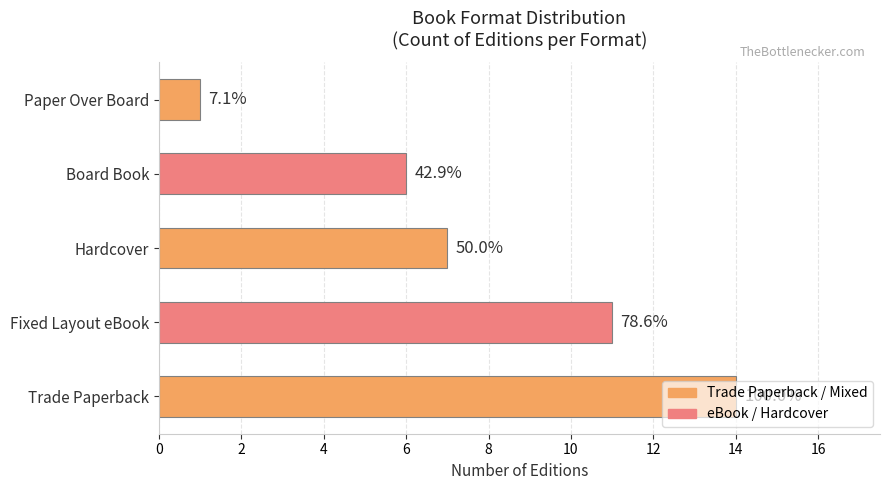

Does the chart contain any negative values?

No